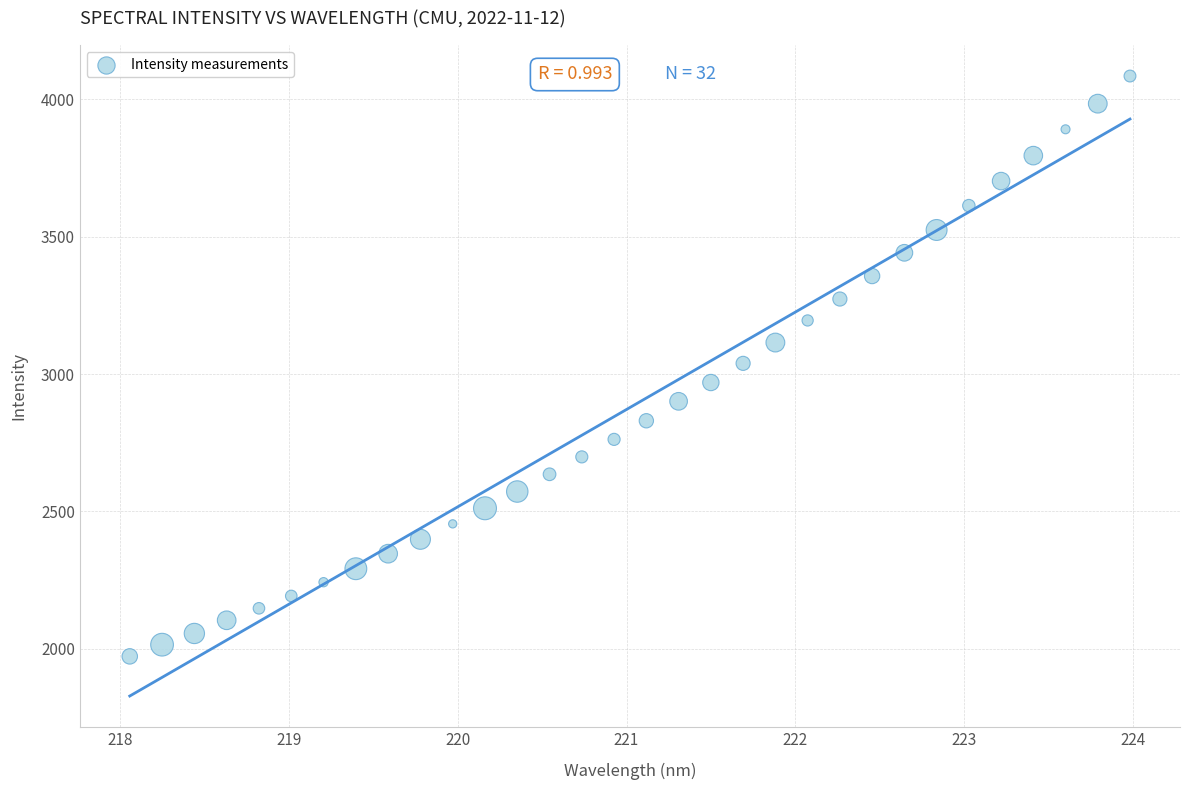

What is the range of X values (max minus min)?

5.9